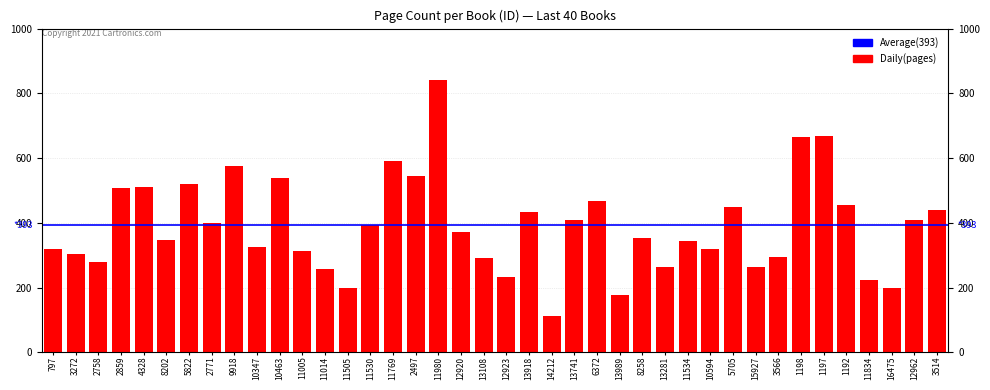

What is the minimum value shown in the chart?

112